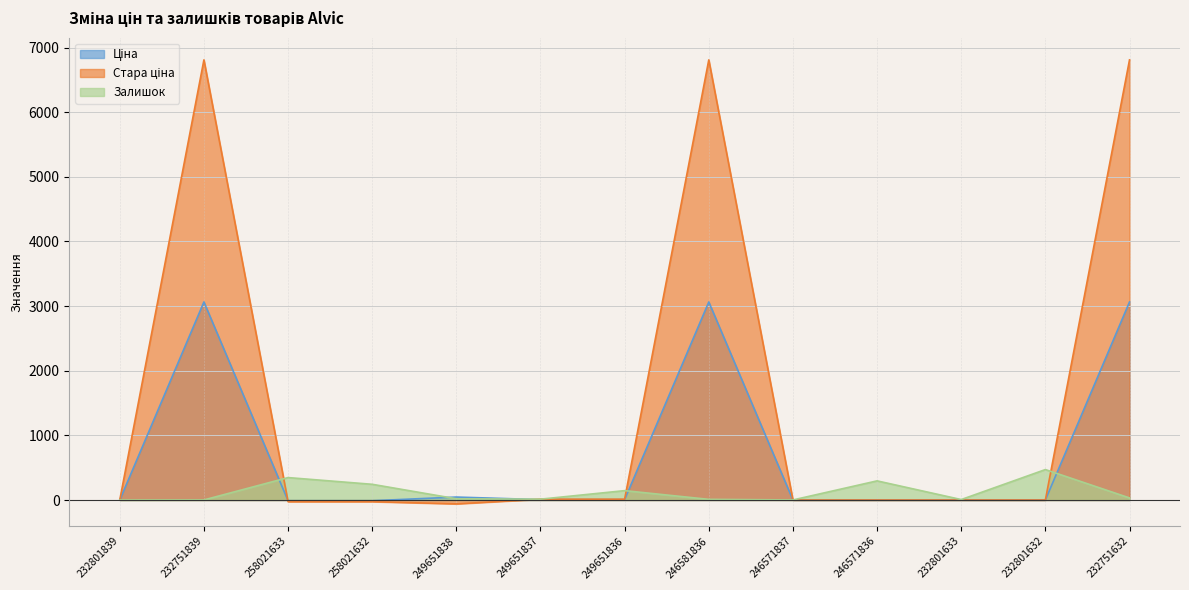

Which series ends up on top after the final intersection of Ціна and Стара ціна?

Стара ціна